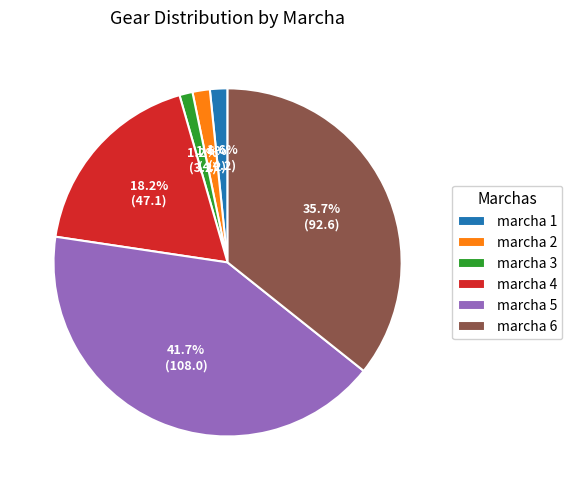

To the nearest percent, what percentage of the pie is marcha 1?

2%